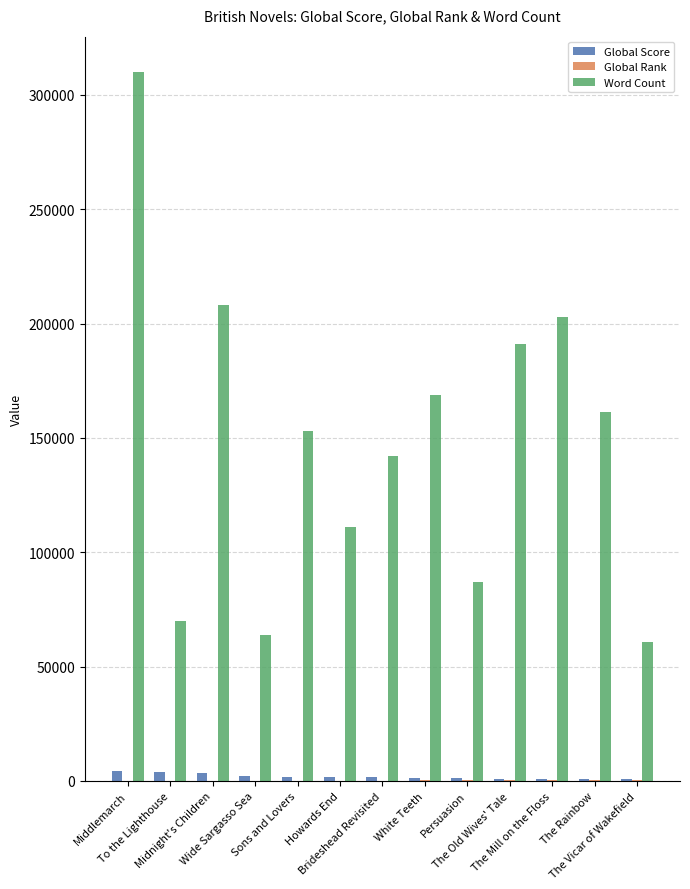

What value does the Global Score series have at The Mill on the Floss, to the nearest 10?

990